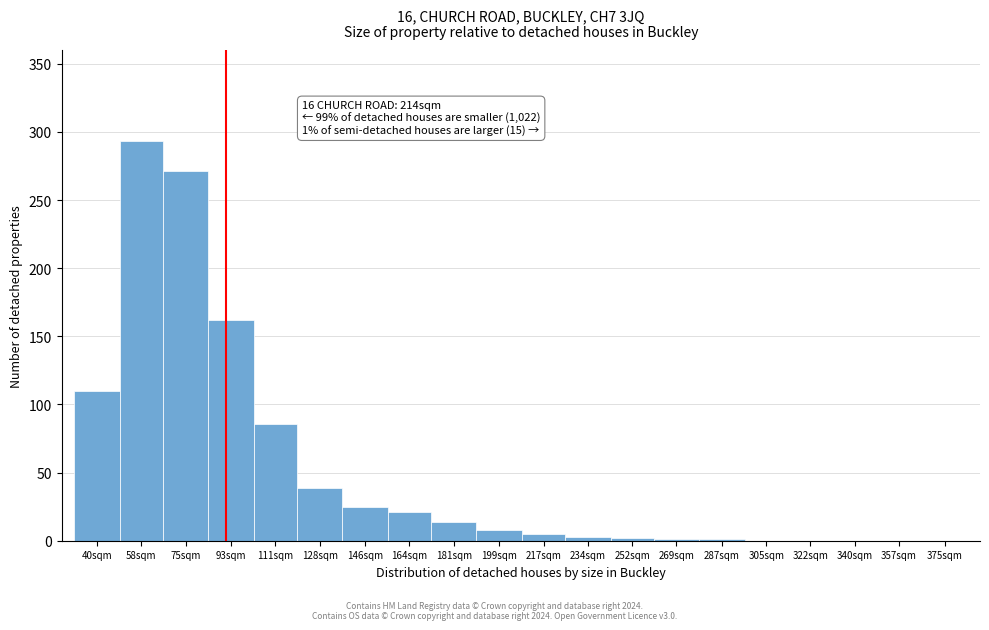

Where is the data nearest to the value 146?

93sqm